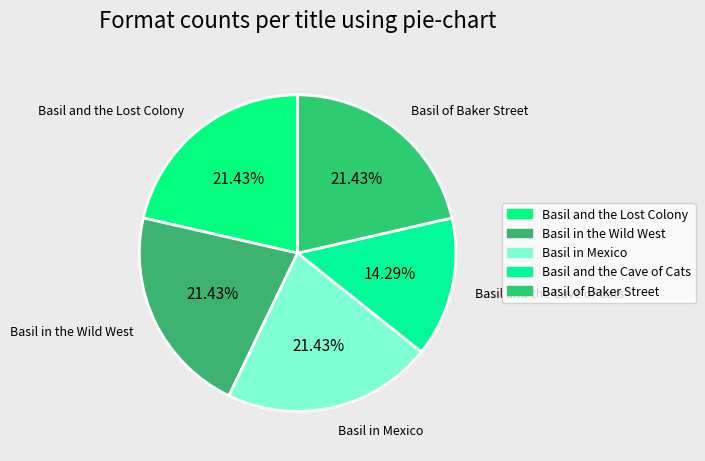

Count the number of slices in the pie.

5